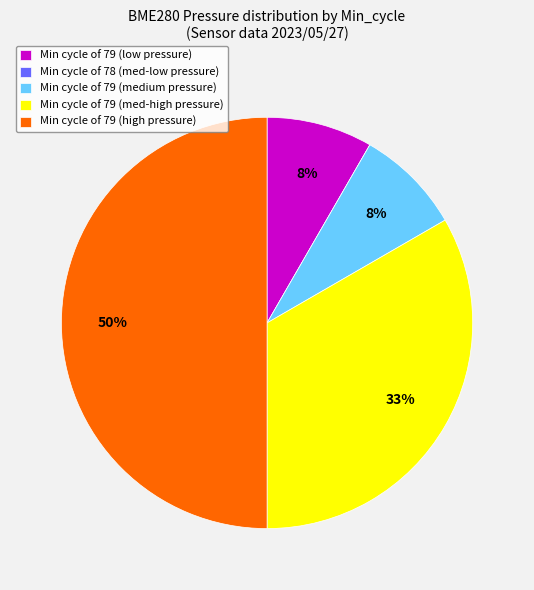

Combined, do Min cycle of 79 (med-high pressure) and Min cycle of 79 (low pressure) account for over 50%?

No